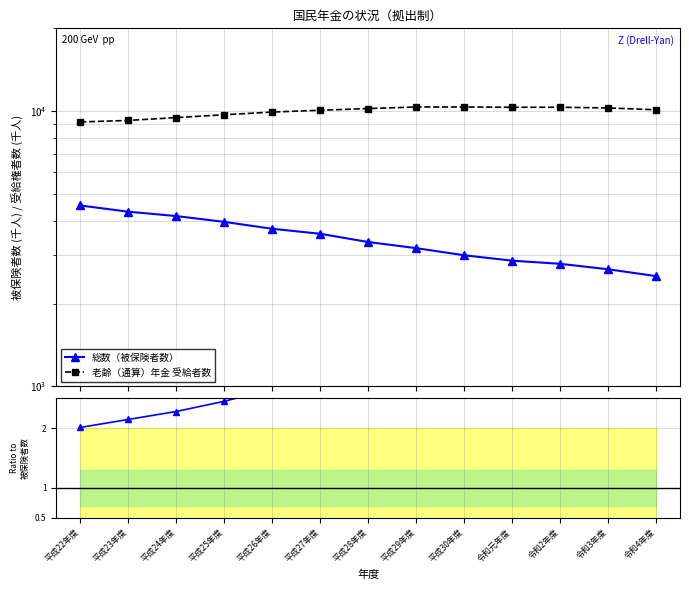

Reading left to right, list all the values displayed in this chart.

総数（被保険者数）: 平成22年度=4543.0	平成23年度=4313.0	平成24年度=4158.0	平成25年度=3961.0	平成26年度=3739.0	平成27年度=3585.0	平成28年度=3347.0	平成29年度=3179.0	平成30年度=2996.0	令和元年度=2863.0	令和2年度=2789.0	令和3年度=2664.0	令和4年度=2516.0
老齢（通算）年金 受給者数: 平成22年度=9139.0	平成23年度=9254.0	平成24年度=9476.0	平成25年度=9705.0	平成26年度=9926.0	平成27年度=10078.0	平成28年度=10219.0	平成29年度=10359.0	平成30年度=10356.0	令和元年度=10333.0	令和2年度=10336.0	令和3年度=10274.0	令和4年度=10118.0
比率: 平成22年度=2.0	平成23年度=2.1	平成24年度=2.3	平成25年度=2.5	平成26年度=2.7	平成27年度=2.8	平成28年度=3.1	平成29年度=3.3	平成30年度=3.5	令和元年度=3.6	令和2年度=3.7	令和3年度=3.9	令和4年度=4.0